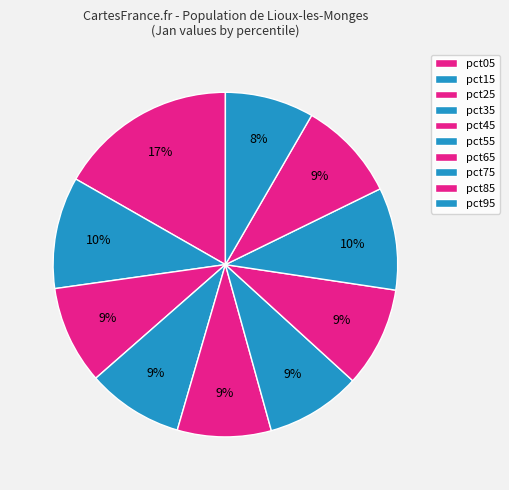

What percentage is the pct65 slice, to the nearest percent?

9%